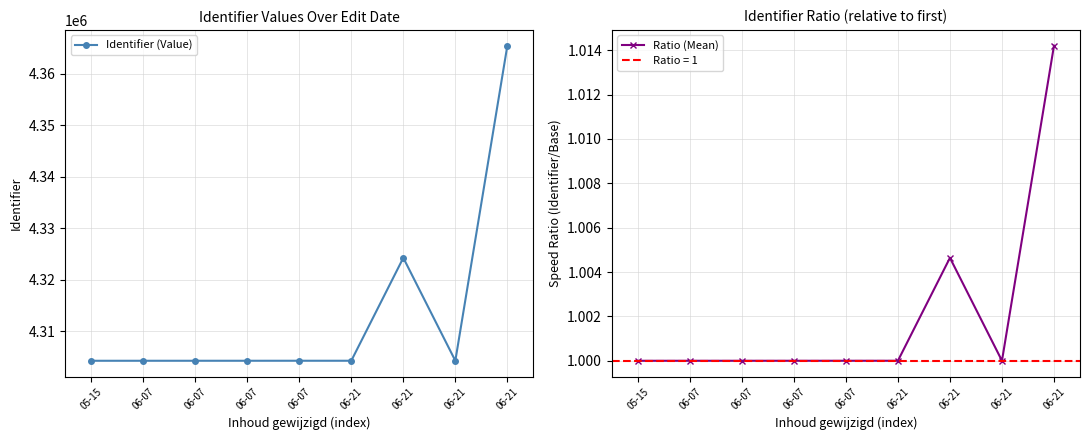

True or false: Identifier (Value) and Ratio (Mean) intersect in this chart.

False